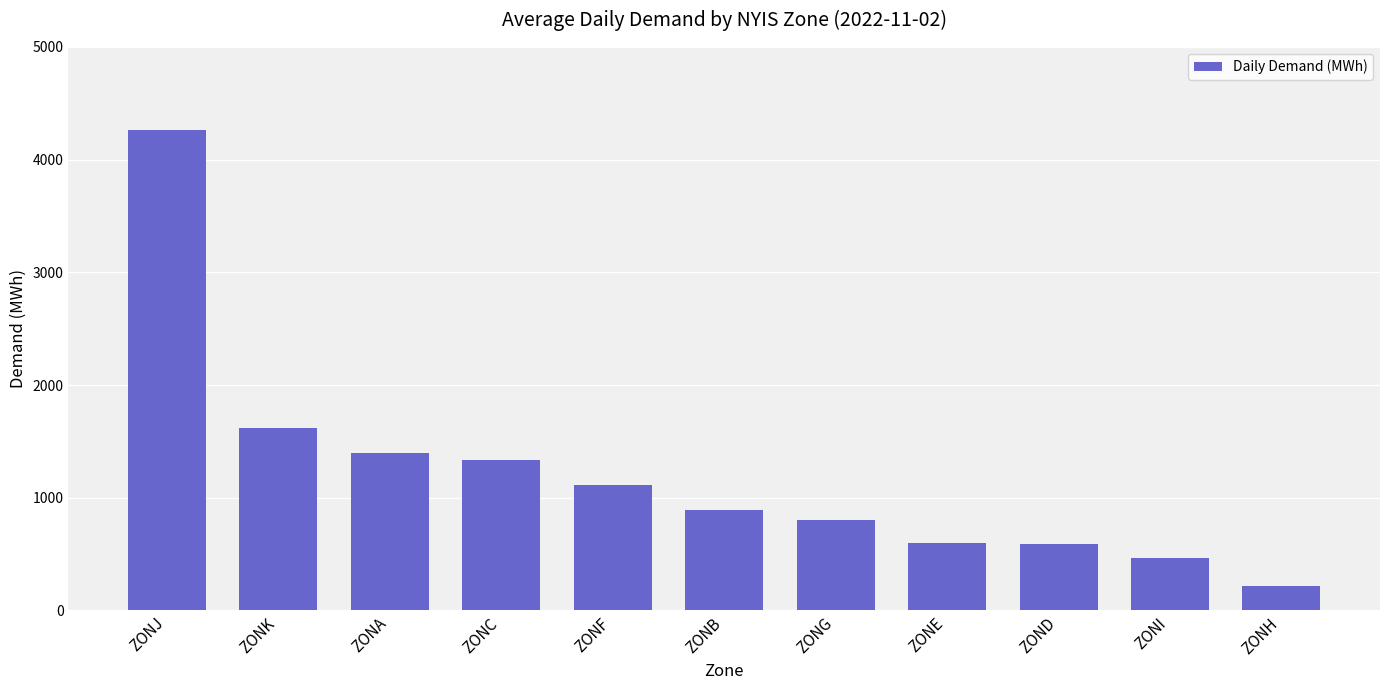

Which category has the highest value across all series?

ZONJ